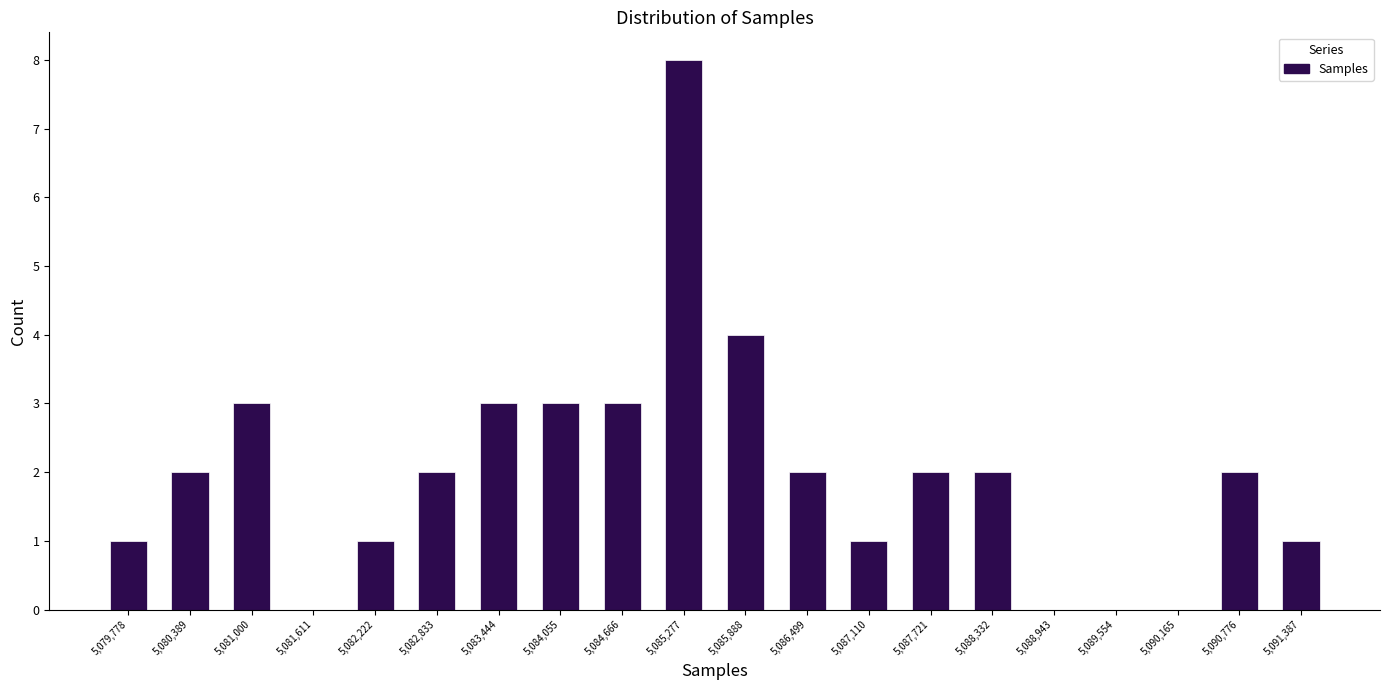

What is the height of the bar covering 5081900 to 5082500 on the x-axis? Neither the bar edges nor the heights are printed on the chart, so give them approximately, as read against the axes.

1